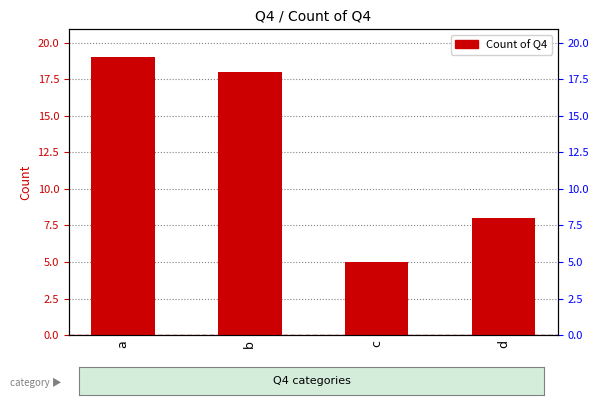

How many data points are above 18?

1